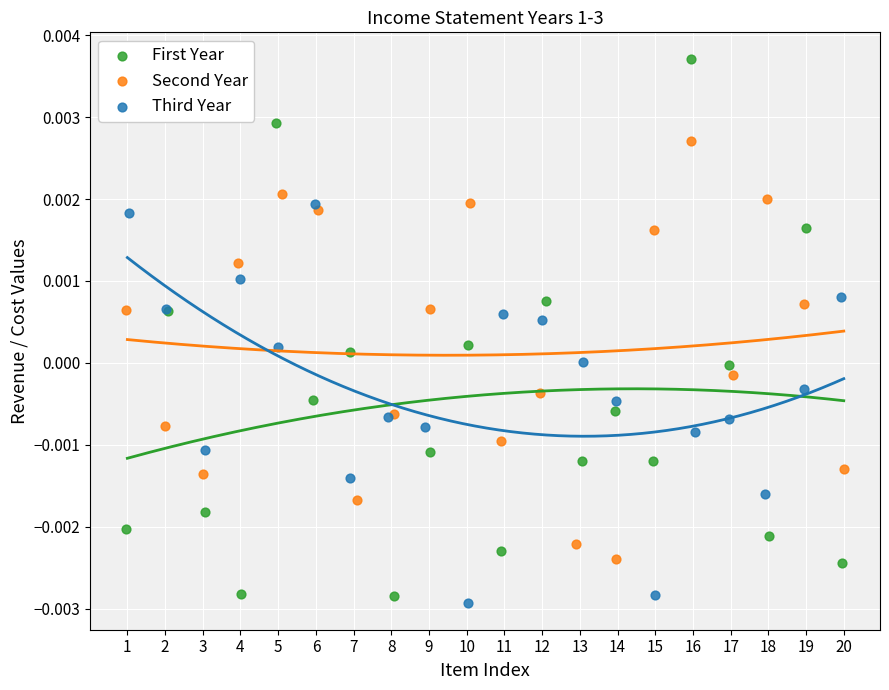

Which series contains the highest Y value?

First Year